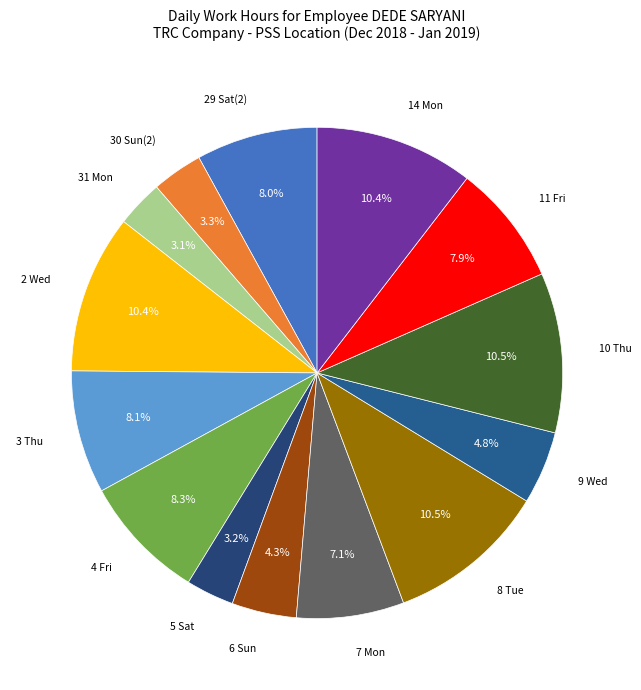

How many segments does this pie chart have?

14